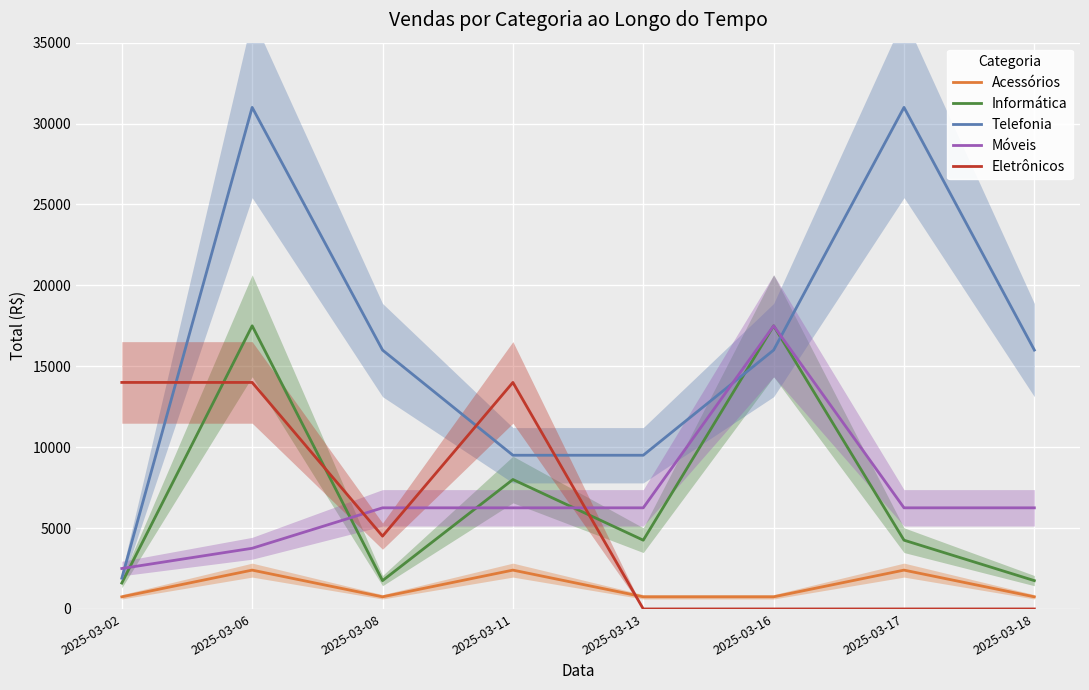

In Móveis, how many points are higher than both neighbors (excluding endpoints)?

1